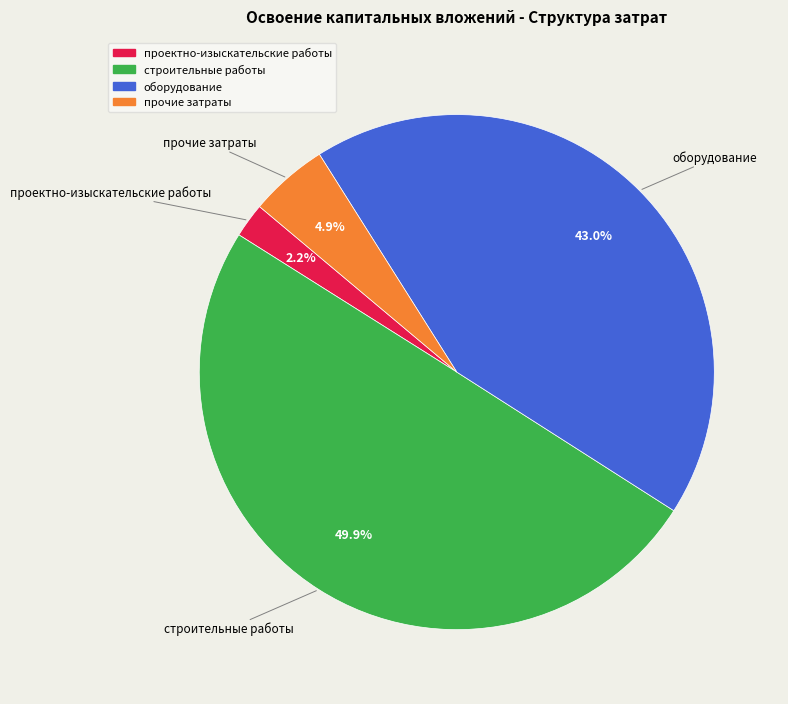

Which has a higher value, строительные работы or проектно-изыскательские работы?

строительные работы